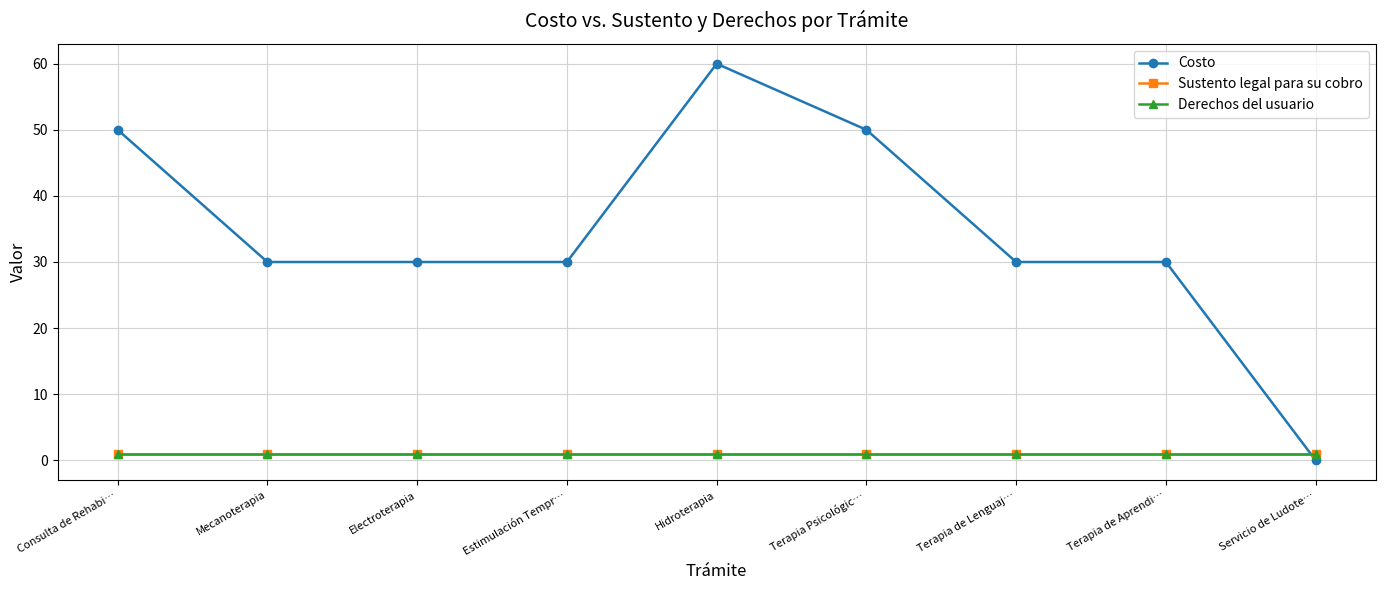

What is the difference between the highest and lowest values at Hidroterapia?

59